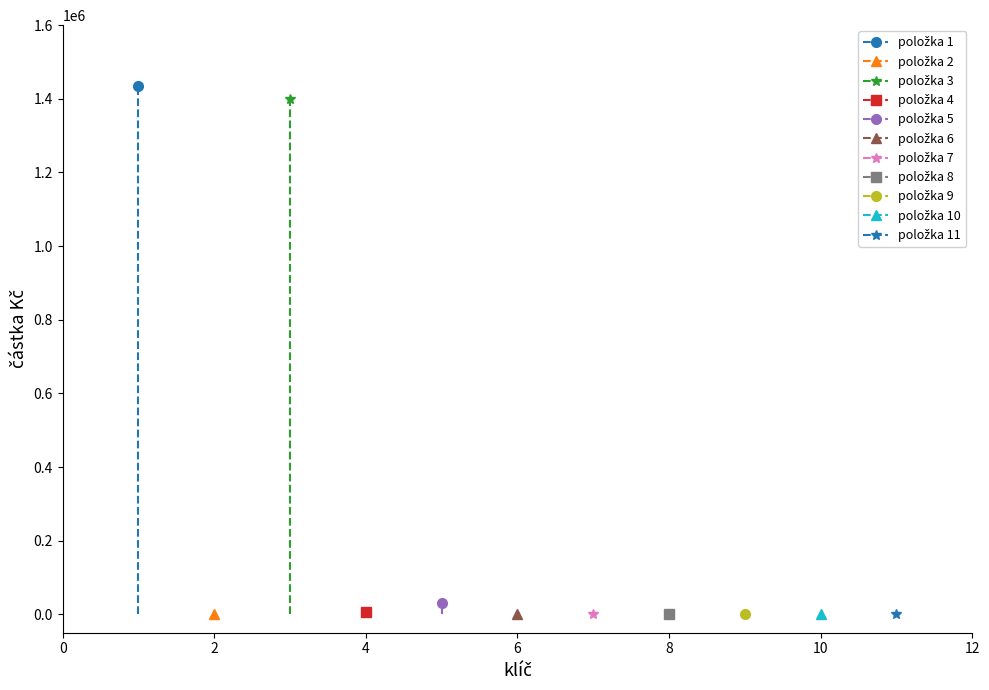

Between 5 and 9, which is larger?

5